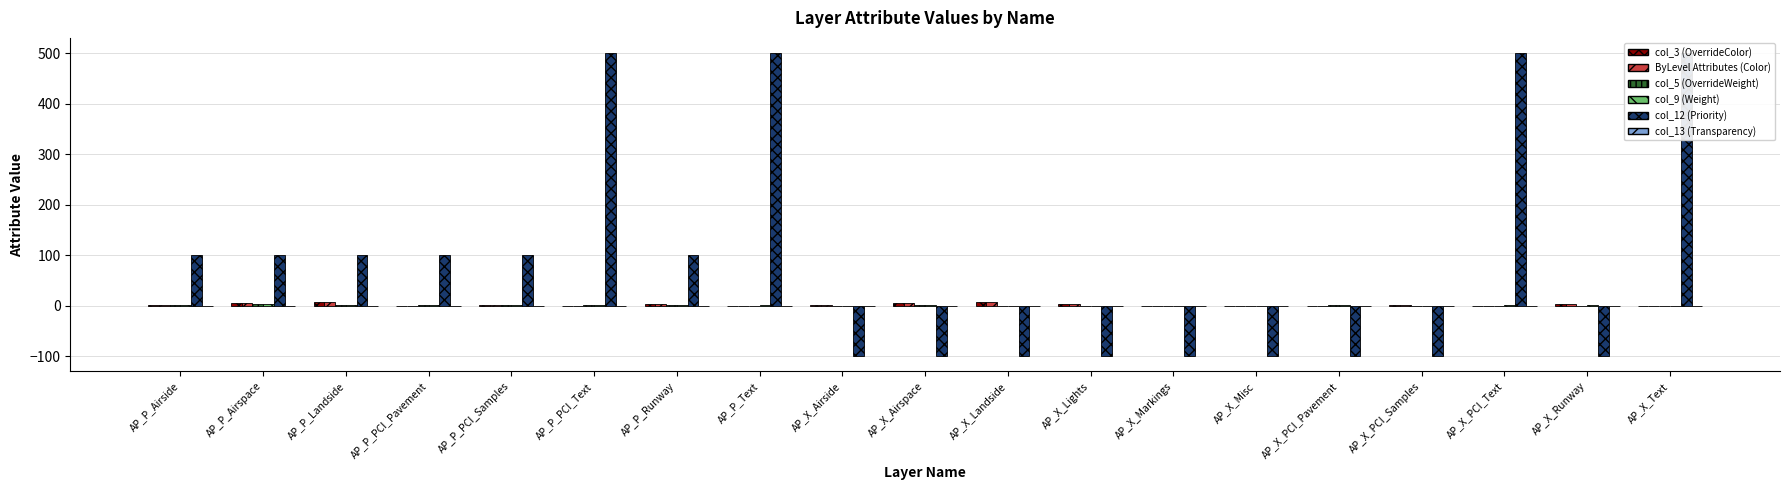

Which series has the largest total across all categories?

col_12 (Priority)